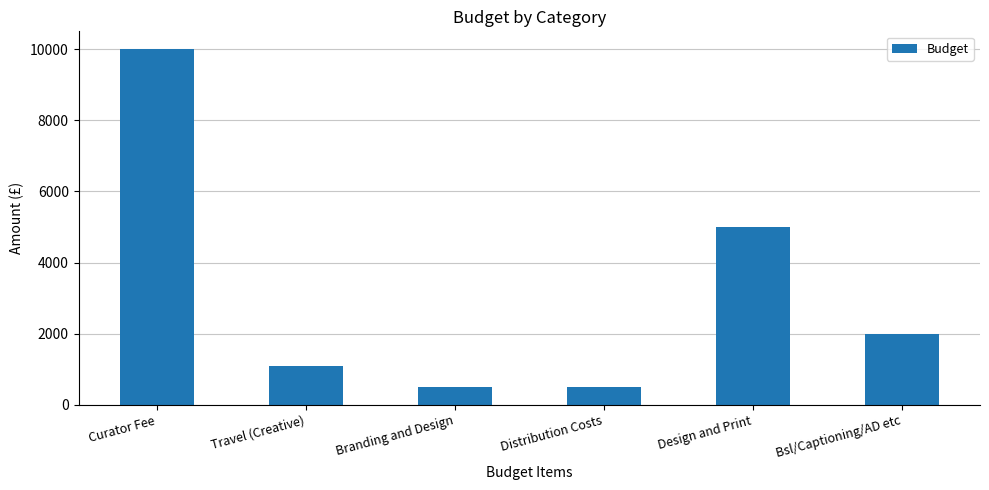

Reading left to right, what are all the values shown in this chart?

Curator Fee=10000	Travel (Creative)=1080	Branding and Design=500	Distribution Costs=500	Design and Print=5000	Bsl/Captioning/AD etc=2000